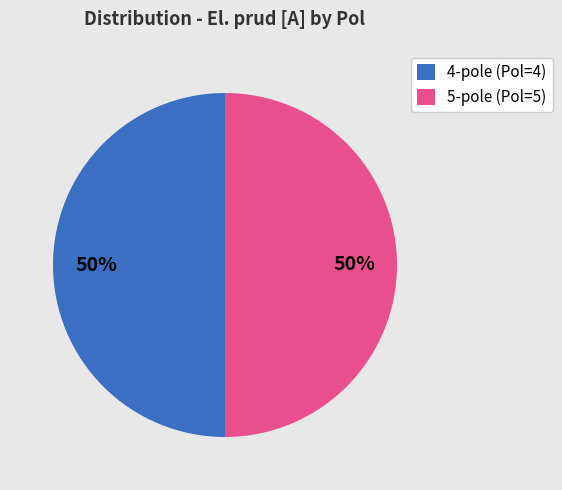

Is the sum of 5-pole (Pol=5) and 4-pole (Pol=4) greater than half?

Yes